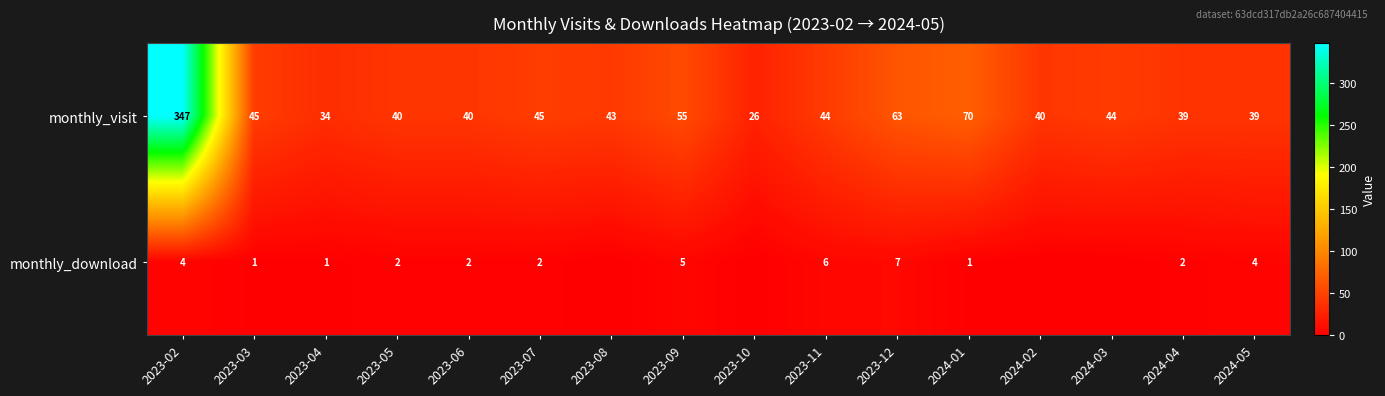

What is the total value across all series at 2023-02?

351